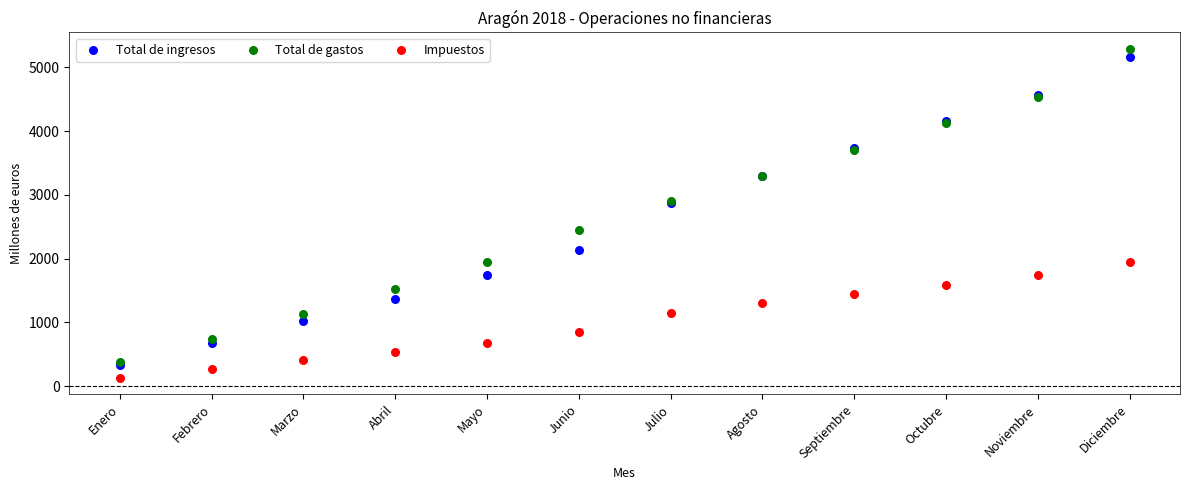

What are all the series names shown in the legend?

Total de ingresos, Total de gastos, Impuestos